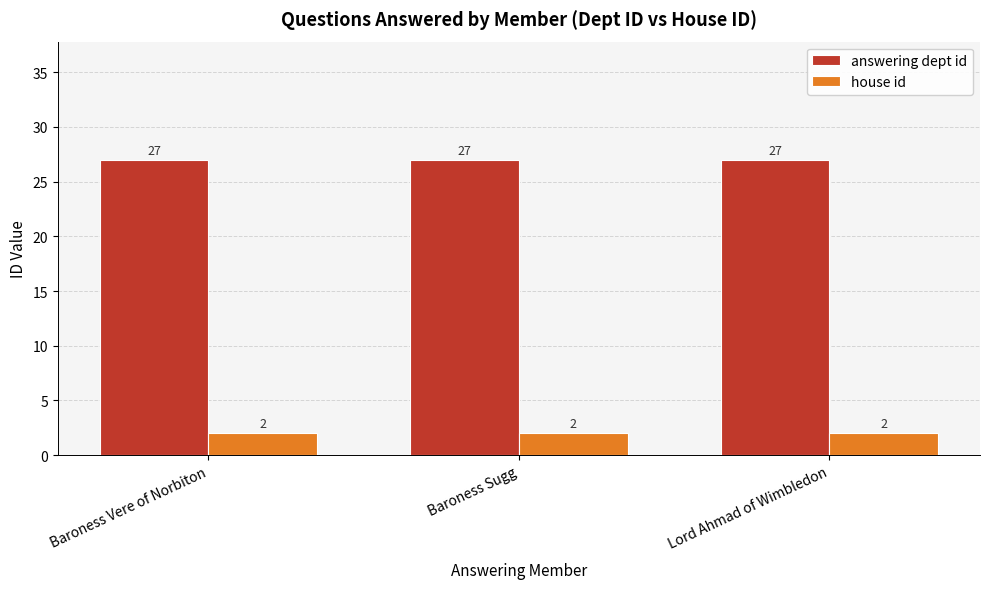

What is the difference between the highest and lowest values at Lord Ahmad of Wimbledon?

25